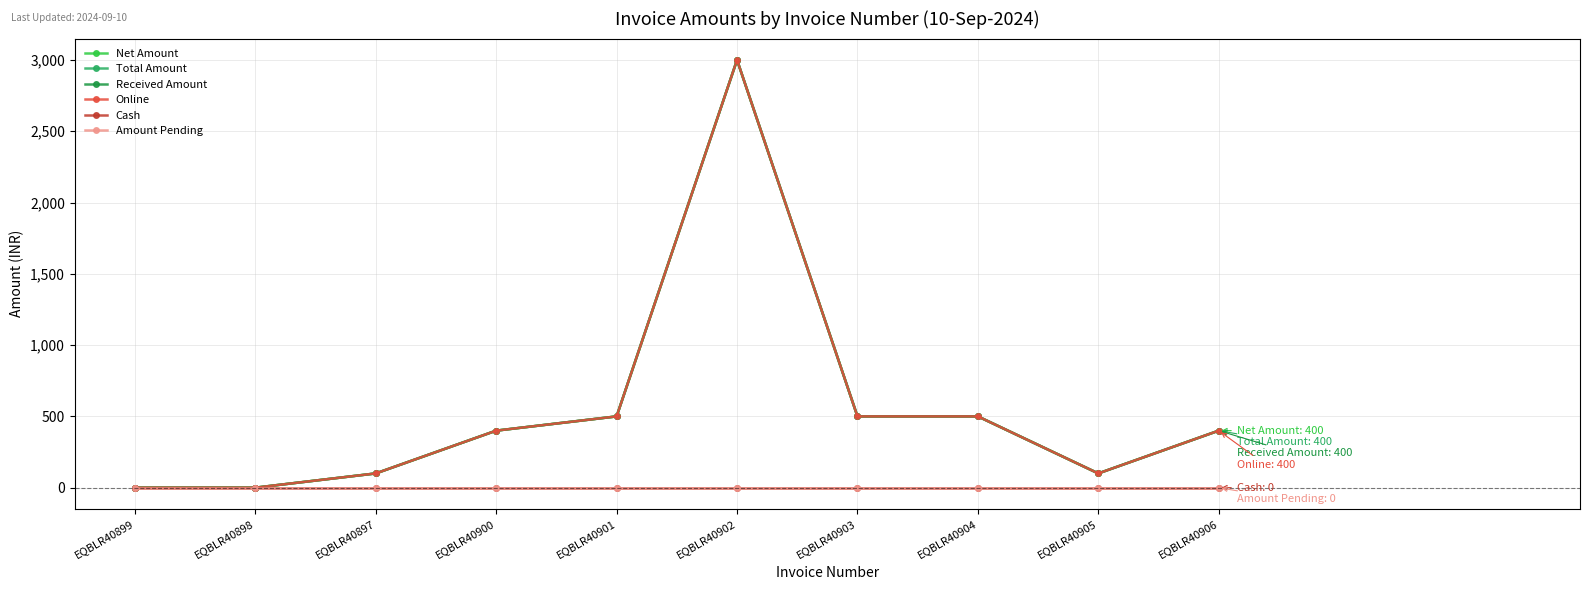

Does the chart have visible grid lines?

Yes